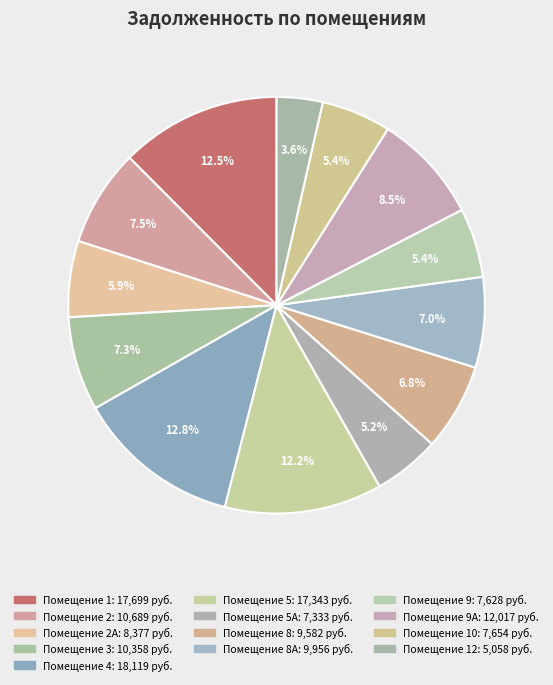

To the nearest percent, what is the average slice percentage?

8%